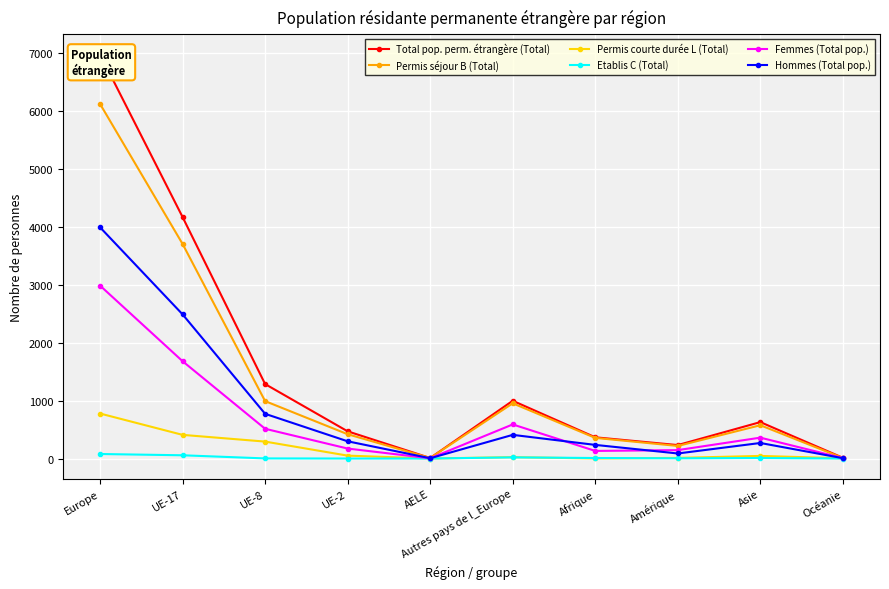

Rank the categories by Femmes (Total pop.) value from lowest to highest.

AELE, Océanie, Afrique, Amérique, UE-2, Asie, UE-8, Autres pays de l_Europe, UE-17, Europe